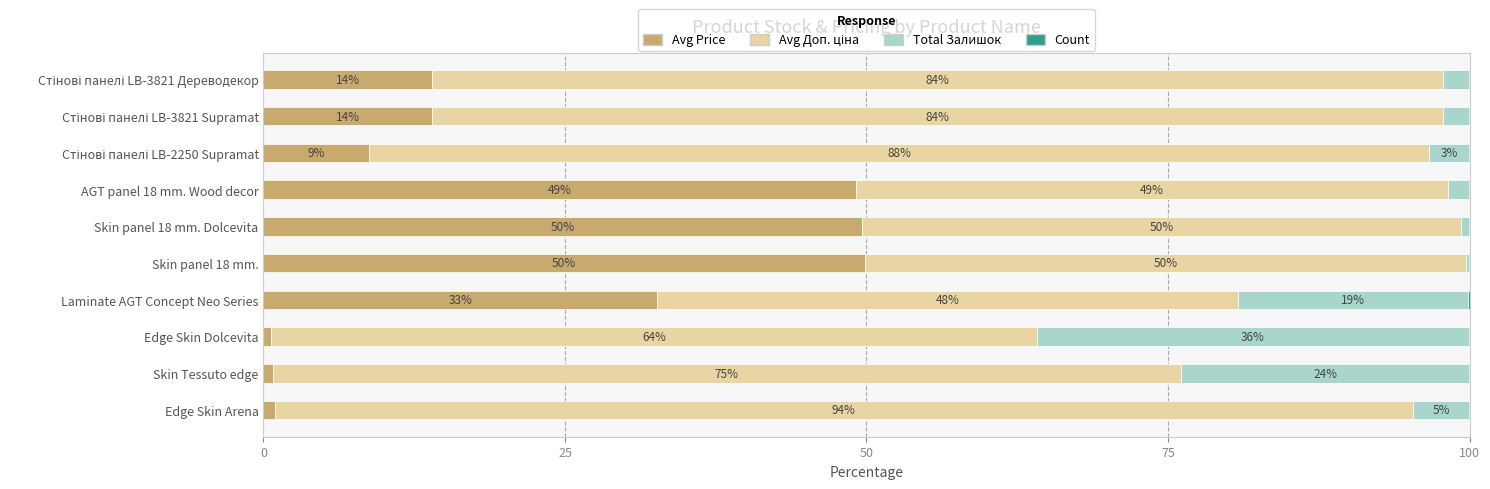

What is the maximum value for Avg Price?

49.9